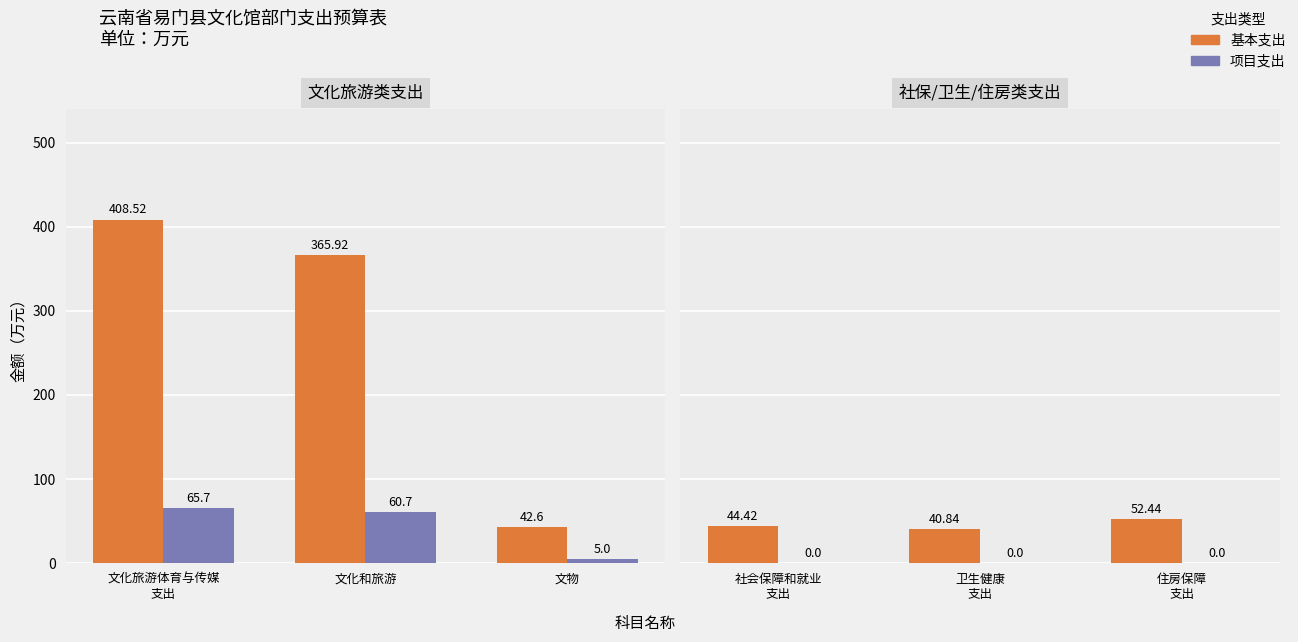

Which series has the largest total across all categories?

基本支出